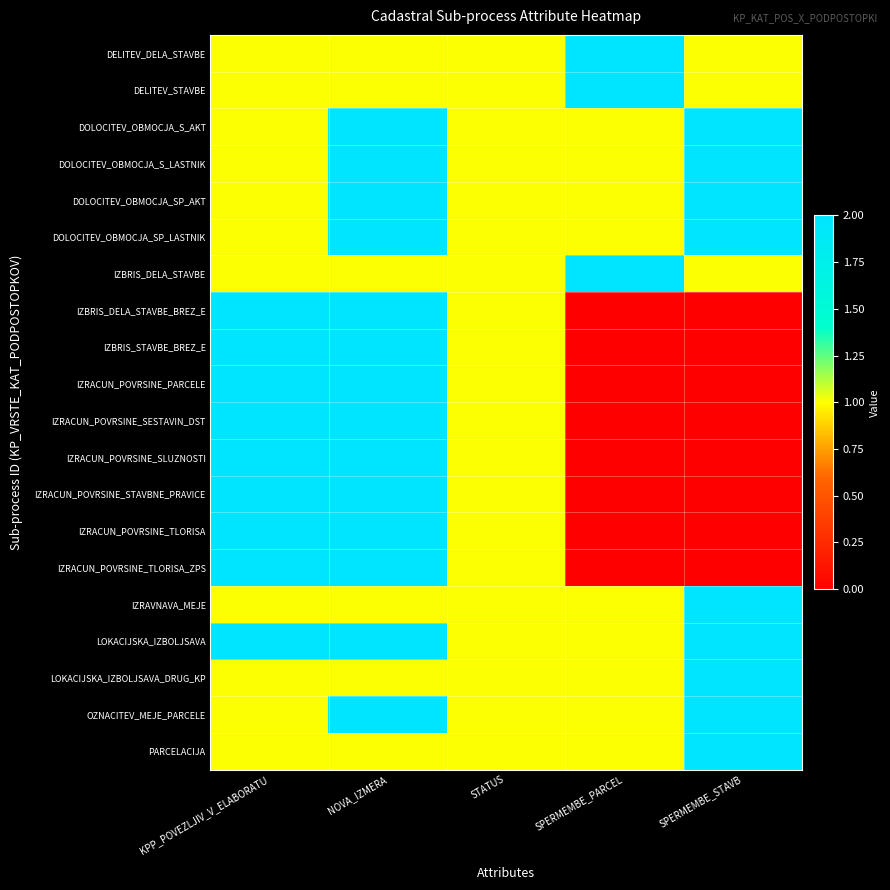

Reading right to left, extract all data points from this chart.

DELITEV_DELA_STAVBE: SPERMEMBE_STAVB=1	SPERMEMBE_PARCEL=2	STATUS=1	NOVA_IZMERA=1	KPP_POVEZLJIV_V_ELABORATU=1
DELITEV_STAVBE: SPERMEMBE_STAVB=1	SPERMEMBE_PARCEL=2	STATUS=1	NOVA_IZMERA=1	KPP_POVEZLJIV_V_ELABORATU=1
DOLOCITEV_OBMOCJA_S_AKT: SPERMEMBE_STAVB=2	SPERMEMBE_PARCEL=1	STATUS=1	NOVA_IZMERA=2	KPP_POVEZLJIV_V_ELABORATU=1
DOLOCITEV_OBMOCJA_S_LASTNIK: SPERMEMBE_STAVB=2	SPERMEMBE_PARCEL=1	STATUS=1	NOVA_IZMERA=2	KPP_POVEZLJIV_V_ELABORATU=1
DOLOCITEV_OBMOCJA_SP_AKT: SPERMEMBE_STAVB=2	SPERMEMBE_PARCEL=1	STATUS=1	NOVA_IZMERA=2	KPP_POVEZLJIV_V_ELABORATU=1
DOLOCITEV_OBMOCJA_SP_LASTNIK: SPERMEMBE_STAVB=2	SPERMEMBE_PARCEL=1	STATUS=1	NOVA_IZMERA=2	KPP_POVEZLJIV_V_ELABORATU=1
IZBRIS_DELA_STAVBE: SPERMEMBE_STAVB=1	SPERMEMBE_PARCEL=2	STATUS=1	NOVA_IZMERA=1	KPP_POVEZLJIV_V_ELABORATU=1
IZBRIS_DELA_STAVBE_BREZ_E: SPERMEMBE_STAVB=0	SPERMEMBE_PARCEL=0	STATUS=1	NOVA_IZMERA=2	KPP_POVEZLJIV_V_ELABORATU=2
IZBRIS_STAVBE_BREZ_E: SPERMEMBE_STAVB=0	SPERMEMBE_PARCEL=0	STATUS=1	NOVA_IZMERA=2	KPP_POVEZLJIV_V_ELABORATU=2
IZRACUN_POVRSINE_PARCELE: SPERMEMBE_STAVB=0	SPERMEMBE_PARCEL=0	STATUS=1	NOVA_IZMERA=2	KPP_POVEZLJIV_V_ELABORATU=2
IZRACUN_POVRSINE_SESTAVIN_DST: SPERMEMBE_STAVB=0	SPERMEMBE_PARCEL=0	STATUS=1	NOVA_IZMERA=2	KPP_POVEZLJIV_V_ELABORATU=2
IZRACUN_POVRSINE_SLUZNOSTI: SPERMEMBE_STAVB=0	SPERMEMBE_PARCEL=0	STATUS=1	NOVA_IZMERA=2	KPP_POVEZLJIV_V_ELABORATU=2
IZRACUN_POVRSINE_STAVBNE_PRAVICE: SPERMEMBE_STAVB=0	SPERMEMBE_PARCEL=0	STATUS=1	NOVA_IZMERA=2	KPP_POVEZLJIV_V_ELABORATU=2
IZRACUN_POVRSINE_TLORISA: SPERMEMBE_STAVB=0	SPERMEMBE_PARCEL=0	STATUS=1	NOVA_IZMERA=2	KPP_POVEZLJIV_V_ELABORATU=2
IZRACUN_POVRSINE_TLORISA_ZPS: SPERMEMBE_STAVB=0	SPERMEMBE_PARCEL=0	STATUS=1	NOVA_IZMERA=2	KPP_POVEZLJIV_V_ELABORATU=2
IZRAVNAVA_MEJE: SPERMEMBE_STAVB=2	SPERMEMBE_PARCEL=1	STATUS=1	NOVA_IZMERA=1	KPP_POVEZLJIV_V_ELABORATU=1
LOKACIJSKA_IZBOLJSAVA: SPERMEMBE_STAVB=2	SPERMEMBE_PARCEL=1	STATUS=1	NOVA_IZMERA=2	KPP_POVEZLJIV_V_ELABORATU=2
LOKACIJSKA_IZBOLJSAVA_DRUG_KP: SPERMEMBE_STAVB=2	SPERMEMBE_PARCEL=1	STATUS=1	NOVA_IZMERA=1	KPP_POVEZLJIV_V_ELABORATU=1
OZNACITEV_MEJE_PARCELE: SPERMEMBE_STAVB=2	SPERMEMBE_PARCEL=1	STATUS=1	NOVA_IZMERA=2	KPP_POVEZLJIV_V_ELABORATU=1
PARCELACIJA: SPERMEMBE_STAVB=2	SPERMEMBE_PARCEL=1	STATUS=1	NOVA_IZMERA=1	KPP_POVEZLJIV_V_ELABORATU=1